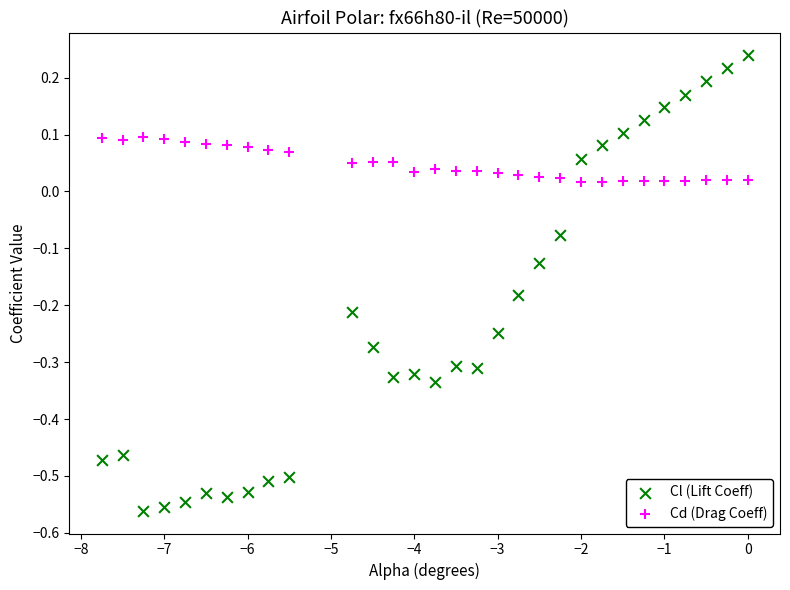

Across all data points, what is the range of Y values (max minus min)?

0.8